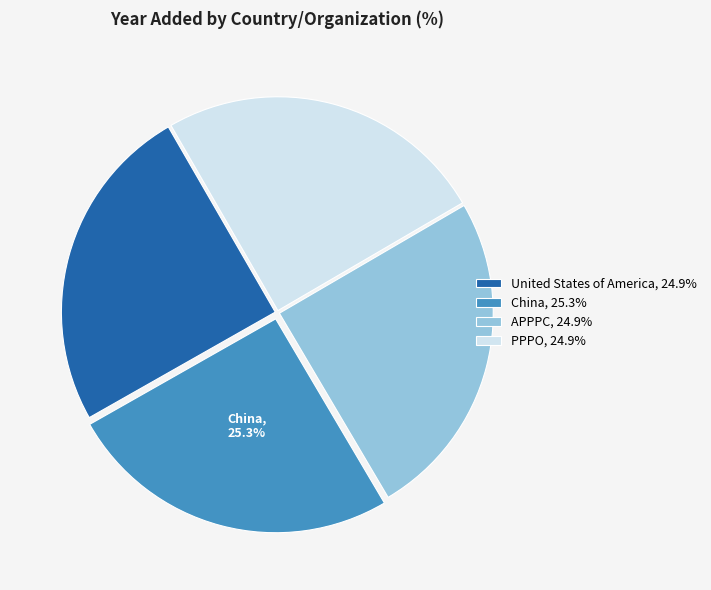

To the nearest percent, what is the combined percentage of United States of America and PPPO?

50%